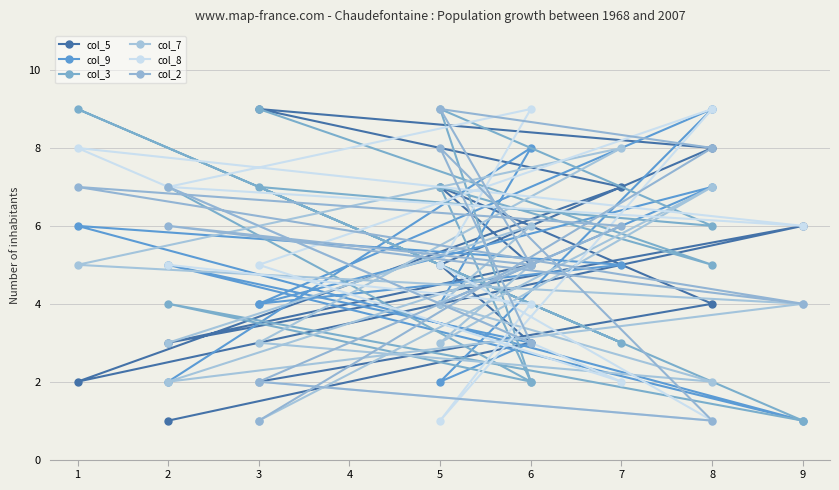

What is the value of the col_8 point at the 7th from the left?

8